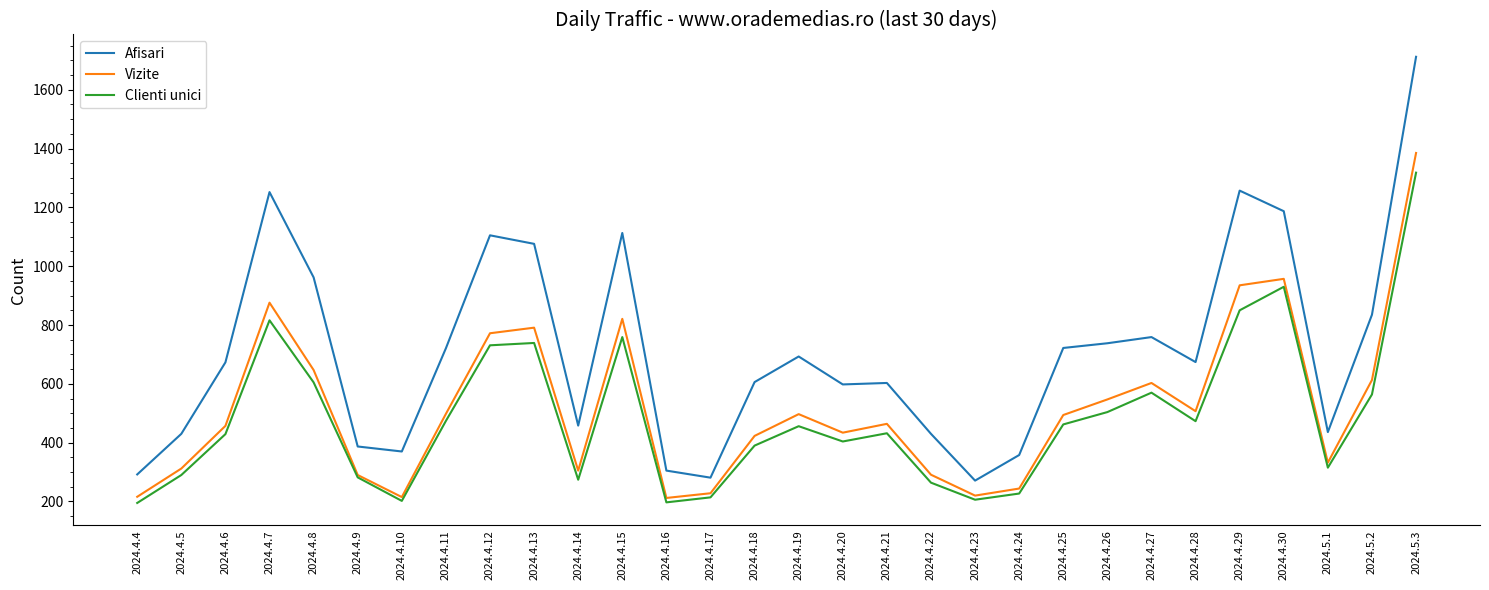

What is the difference between the highest and lowest values at 2024.4.16?

108